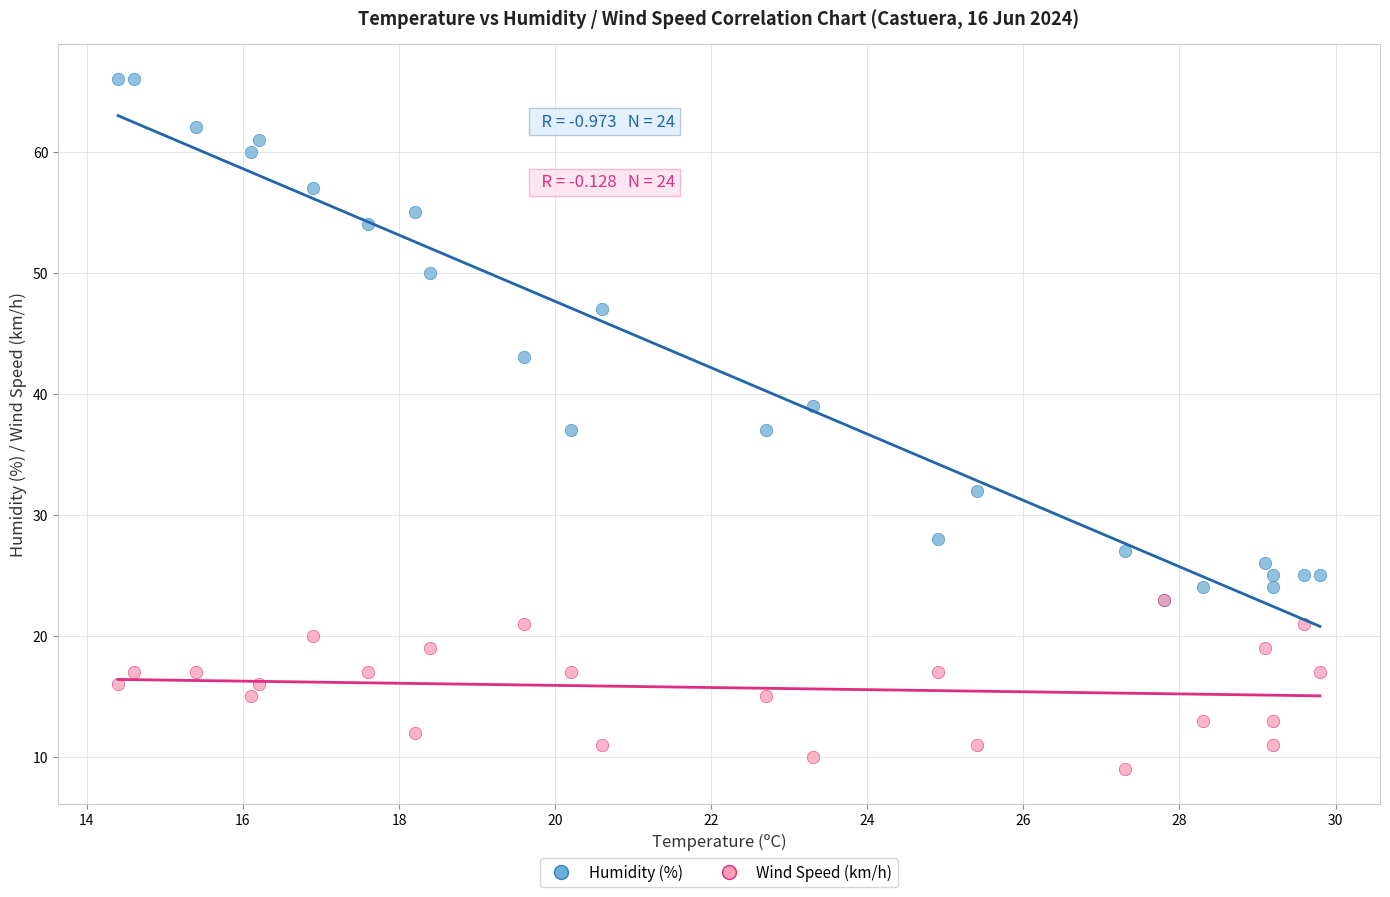

What are all the series names shown in the legend?

Humidity (%), Wind Speed (km/h)